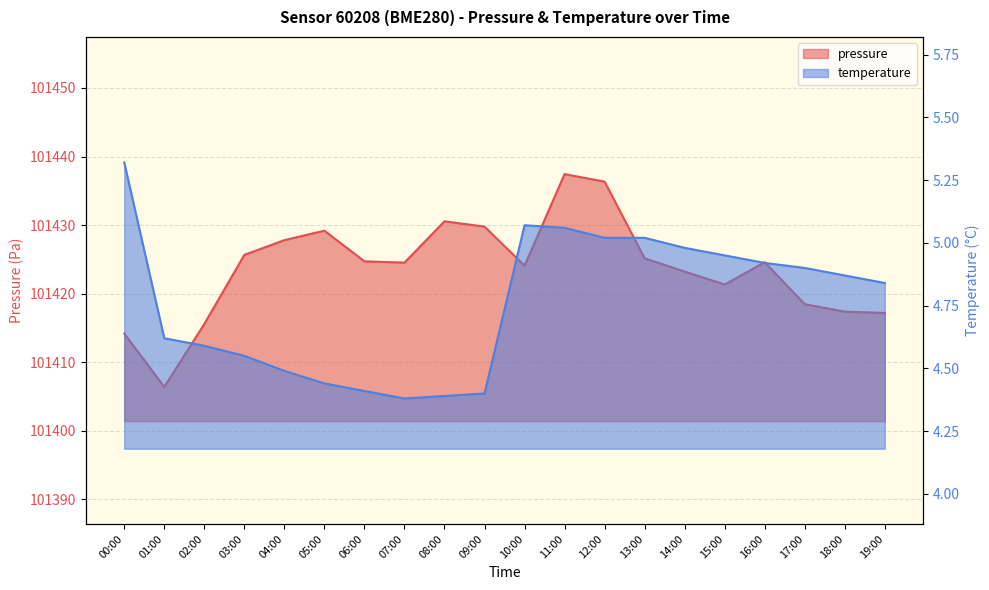

How many lines are shown in the chart?

2